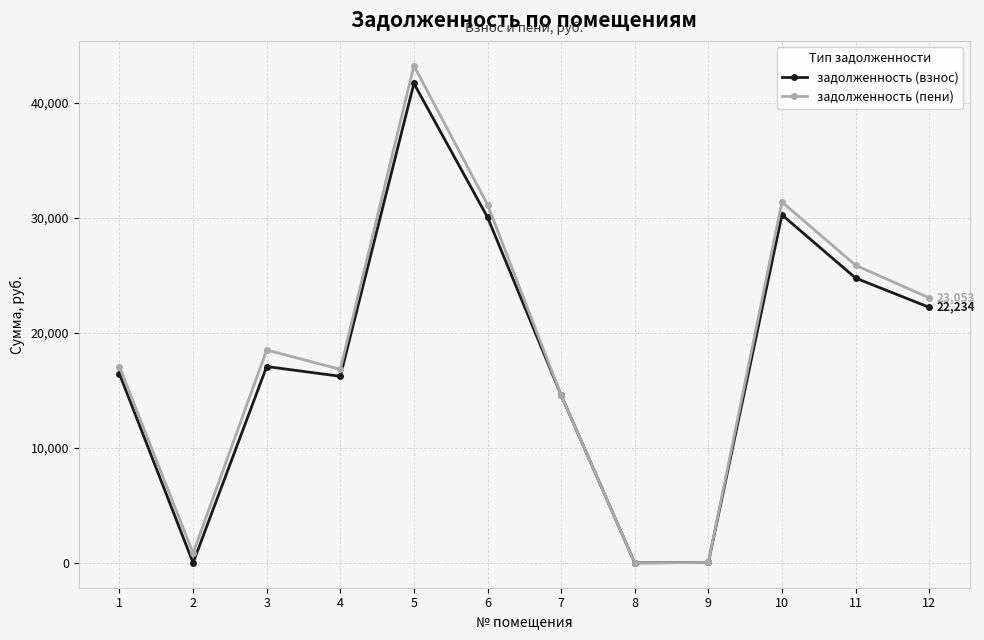

Where is the first local minimum for задолженность (взнос)?

2